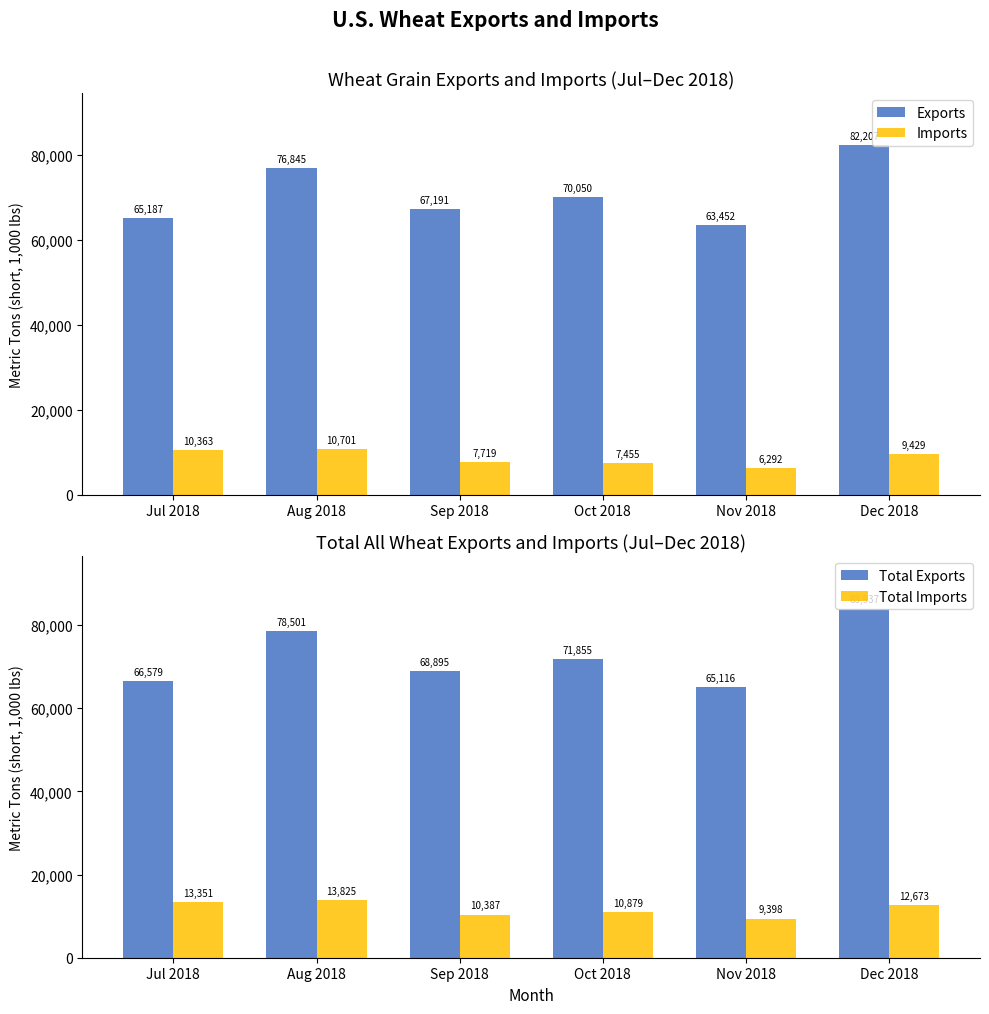

Reading left to right, transcribe all the data shown in this chart.

Exports: Jul 2018=65187.2	Aug 2018=76846.0	Sep 2018=67191.9	Oct 2018=70050.4	Nov 2018=63452.4	Dec 2018=82207.7
Imports: Jul 2018=10363.1	Aug 2018=10701.5	Sep 2018=7719.1	Oct 2018=7455.5	Nov 2018=6292.2	Dec 2018=9429.3
Total Exports: Jul 2018=66579.5	Aug 2018=78501.4	Sep 2018=68895.6	Oct 2018=71856.0	Nov 2018=65116.6	Dec 2018=83937.4
Total Imports: Jul 2018=13351.8	Aug 2018=13825.3	Sep 2018=10387.3	Oct 2018=10879.9	Nov 2018=9398.1	Dec 2018=12674.0